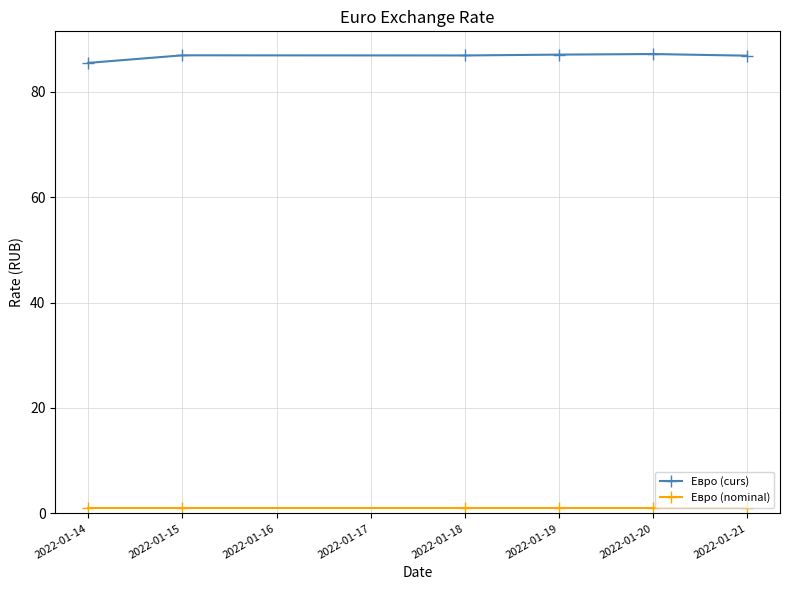

What are all the series names shown in the legend?

Евро (curs), Евро (nominal)